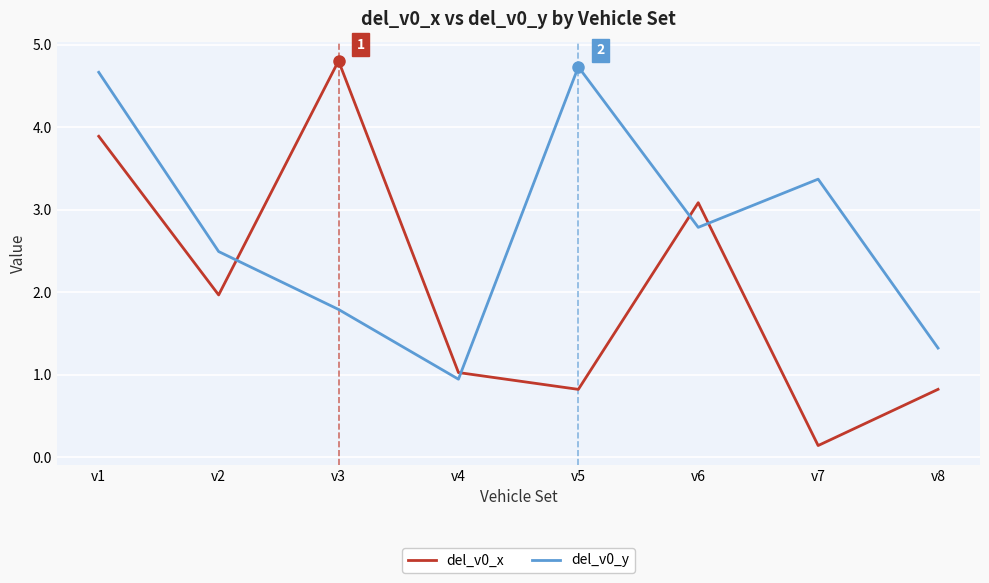

Which series has the widest spread of values?

del_v0_x